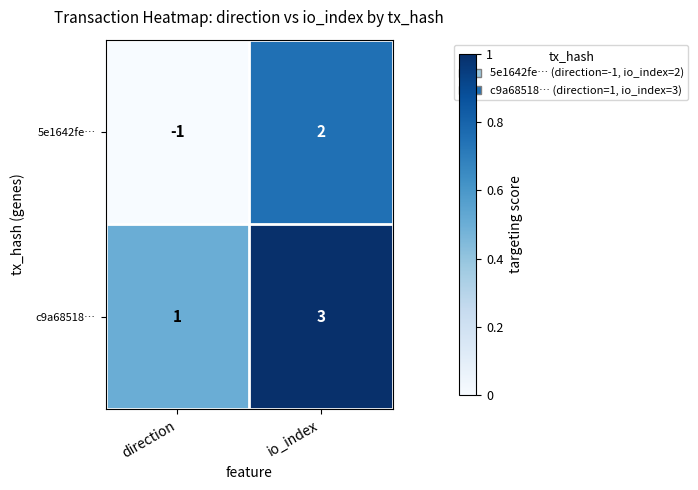

Where is 5e1642fe… nearest to the value 0?

direction